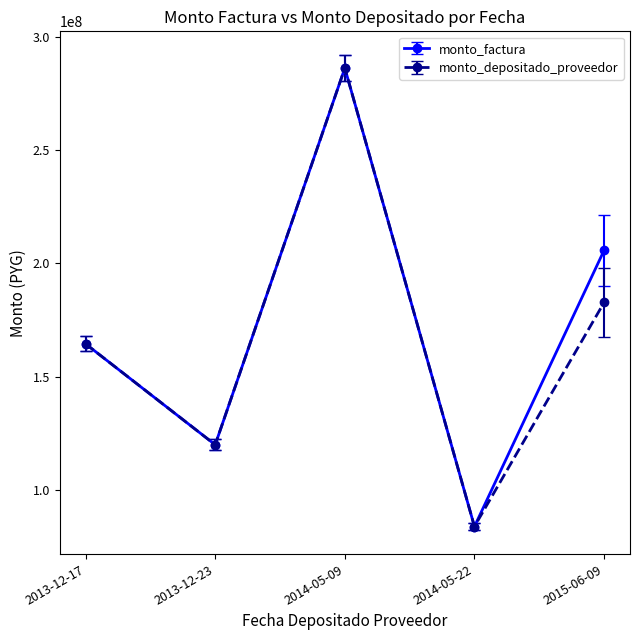

Does the chart have visible grid lines?

No